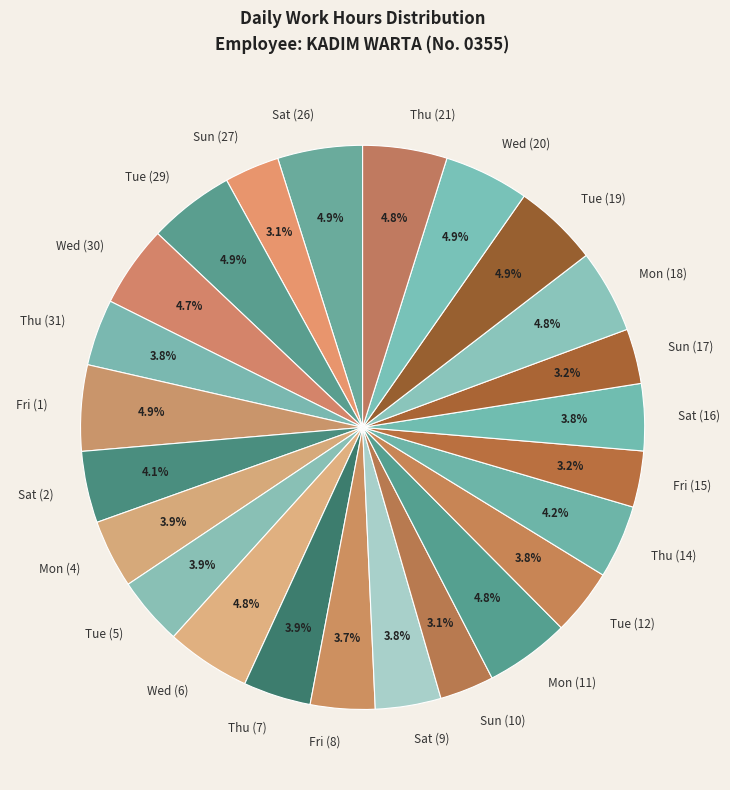

To the nearest percent, what is the difference between the largest and smallest slice percentages?

2%